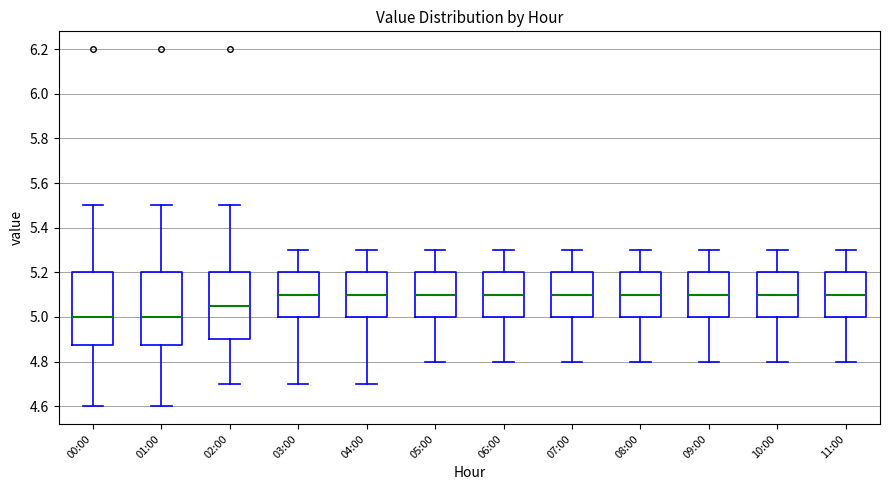

Reading left to right, transcribe this box plot: for each box, give where its median line is, the range the box spans, and where its two whiskers end, as read against the y-axis. The values are not printed on the chart, so give them approximately, as read against the axis.

00:00: median 5.00, box 4.88 to 5.20, whiskers 4.60 to 5.50
01:00: median 5.00, box 4.88 to 5.20, whiskers 4.60 to 5.50
02:00: median 5.06, box 4.90 to 5.20, whiskers 4.70 to 5.50
03:00: median 5.10, box 5.00 to 5.20, whiskers 4.70 to 5.30
04:00: median 5.10, box 5.00 to 5.20, whiskers 4.70 to 5.30
05:00: median 5.10, box 5.00 to 5.20, whiskers 4.80 to 5.30
06:00: median 5.10, box 5.00 to 5.20, whiskers 4.80 to 5.30
07:00: median 5.10, box 5.00 to 5.20, whiskers 4.80 to 5.30
08:00: median 5.10, box 5.00 to 5.20, whiskers 4.80 to 5.30
09:00: median 5.10, box 5.00 to 5.20, whiskers 4.80 to 5.30
10:00: median 5.10, box 5.00 to 5.20, whiskers 4.80 to 5.30
11:00: median 5.10, box 5.00 to 5.20, whiskers 4.80 to 5.30